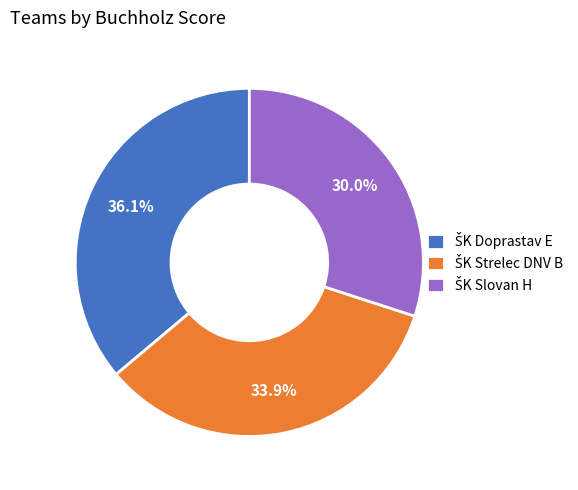

Is there any slice that represents more than half of the pie?

No